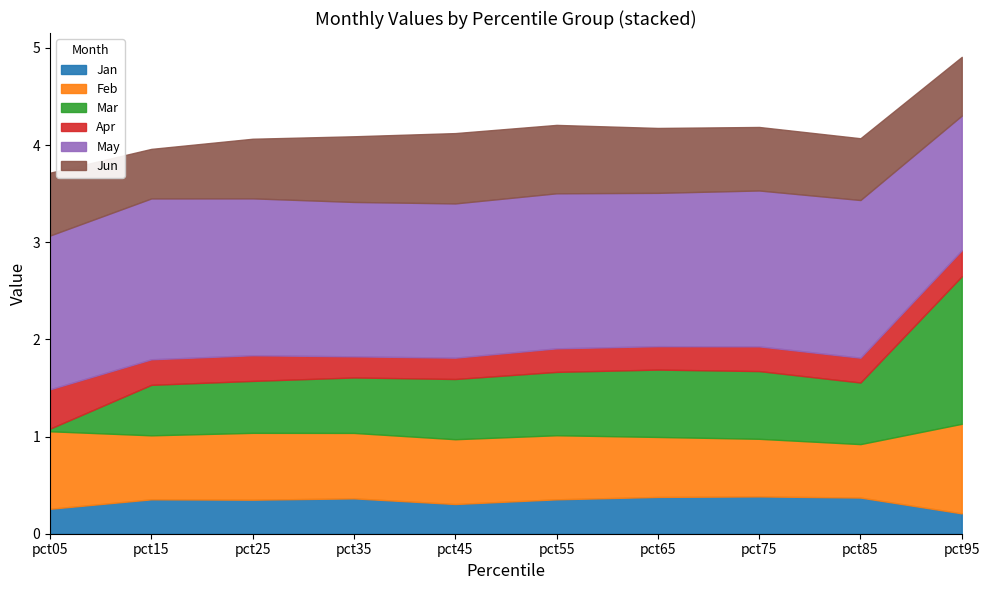

Does the chart have visible grid lines?

No